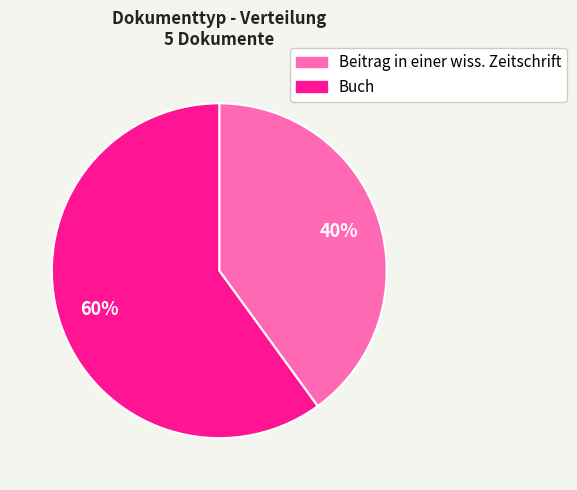

To the nearest percent, what is the average slice percentage?

50%